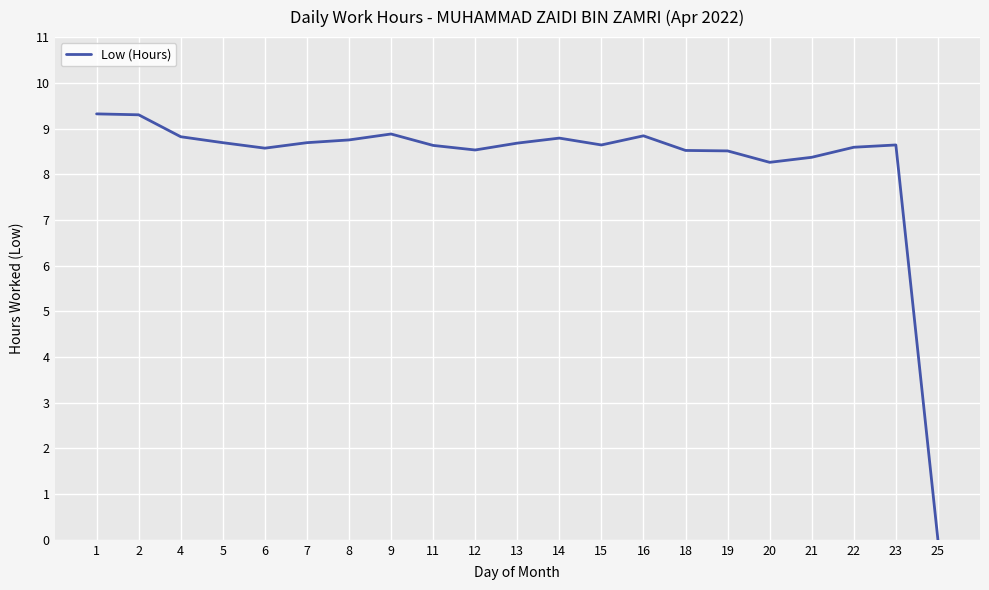

What is the maximum value shown in the chart?

9.3